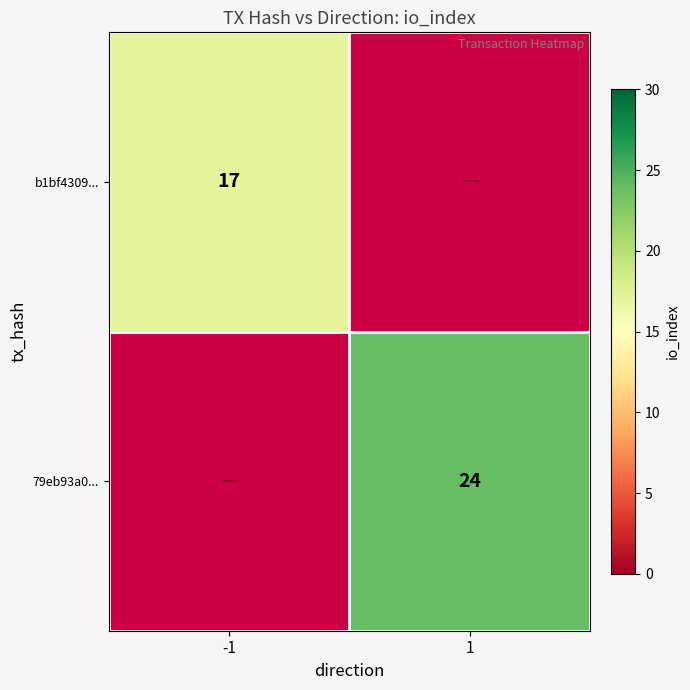

The value of b1bf4309... at -1 is 17. True or false?

True